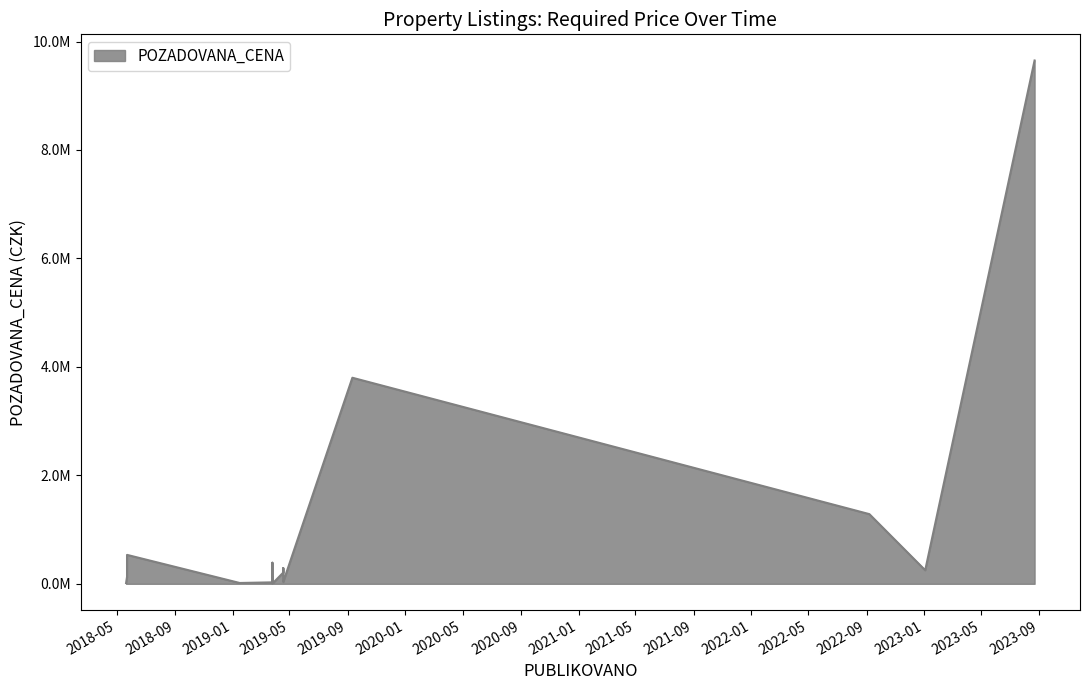

Between 2018-05-21 and 2022-09-07, which is larger?

2022-09-07